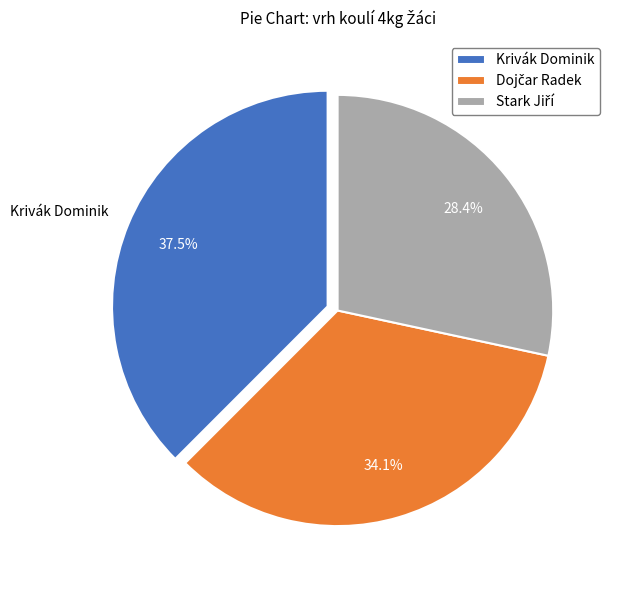

The Krivák Dominik slice represents 32% of the pie. True or false?

False